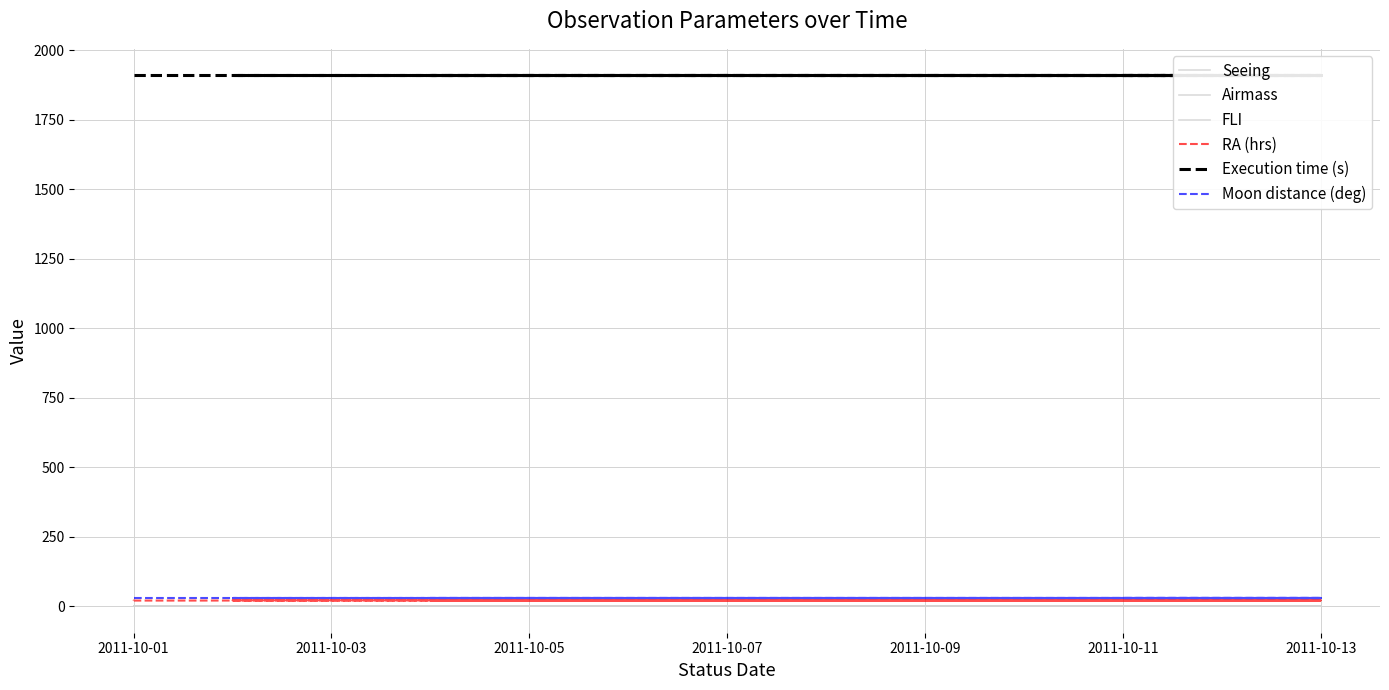

What is the minimum value for Seeing?

1.4